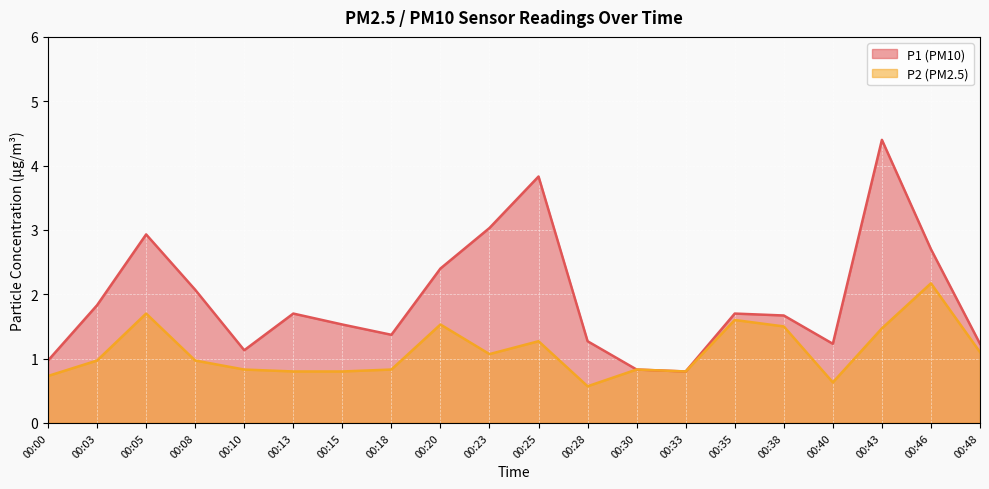

What is the value of the P1 point at the 16th from the left?

1.7